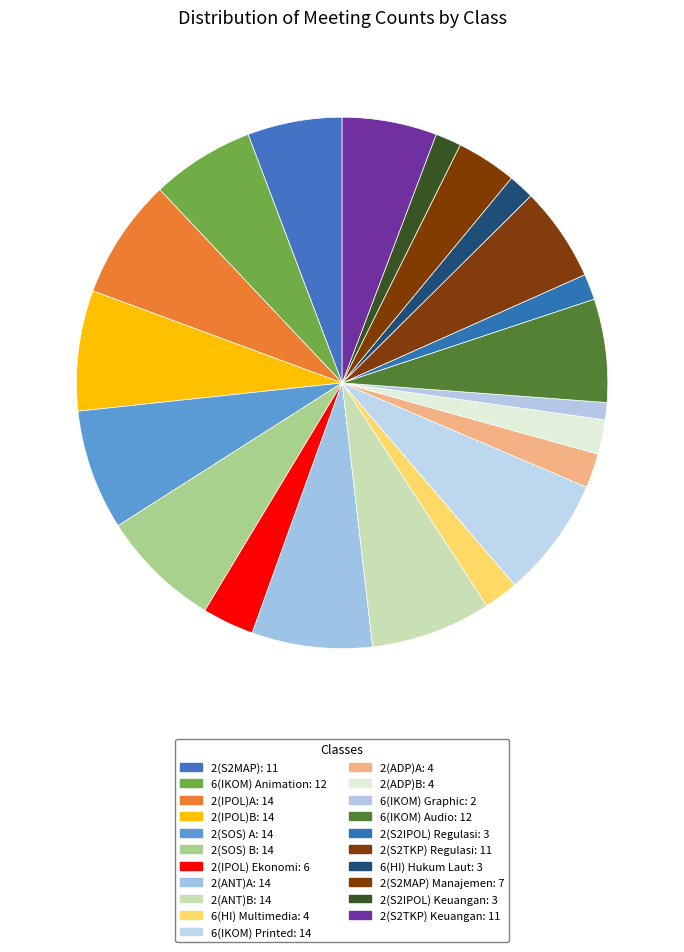

How many segments does this pie chart have?

21